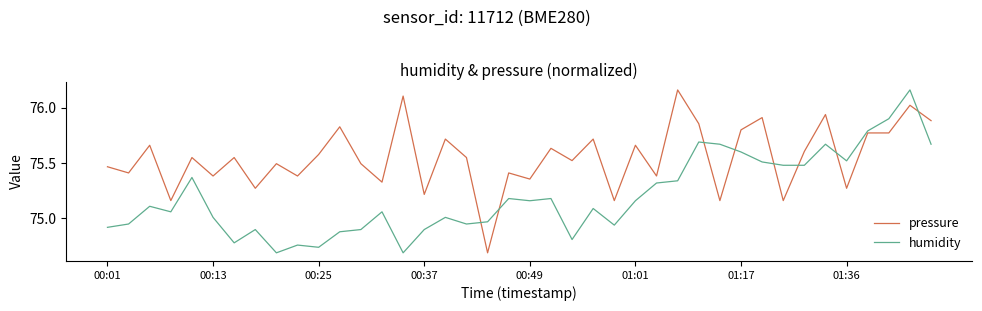

Which series has the largest total across all categories?

pressure